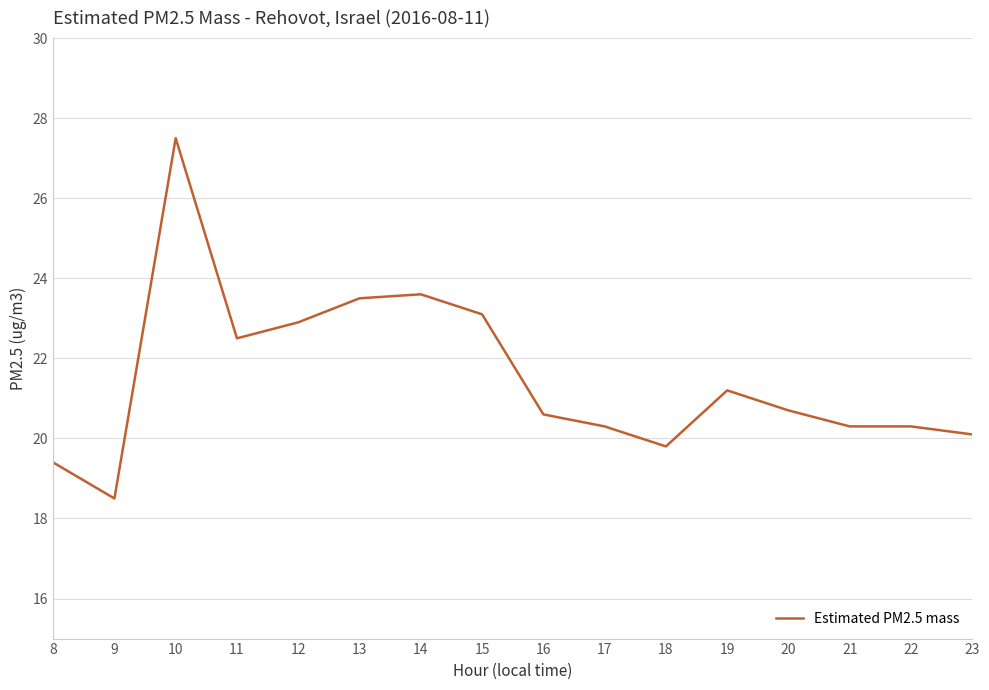

What value does the data have at 22?

20.3